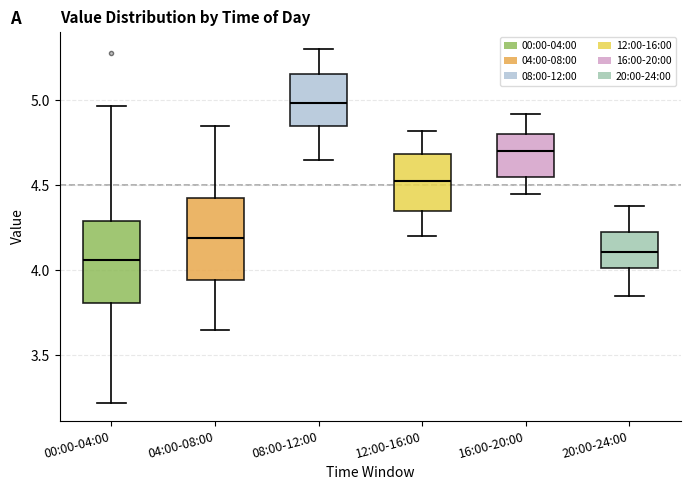

Where does the lower whisker of the box for 16:00-20:00 end on the y-axis? The values are not printed on the chart, so give them approximately, as read against the axis.

4.45